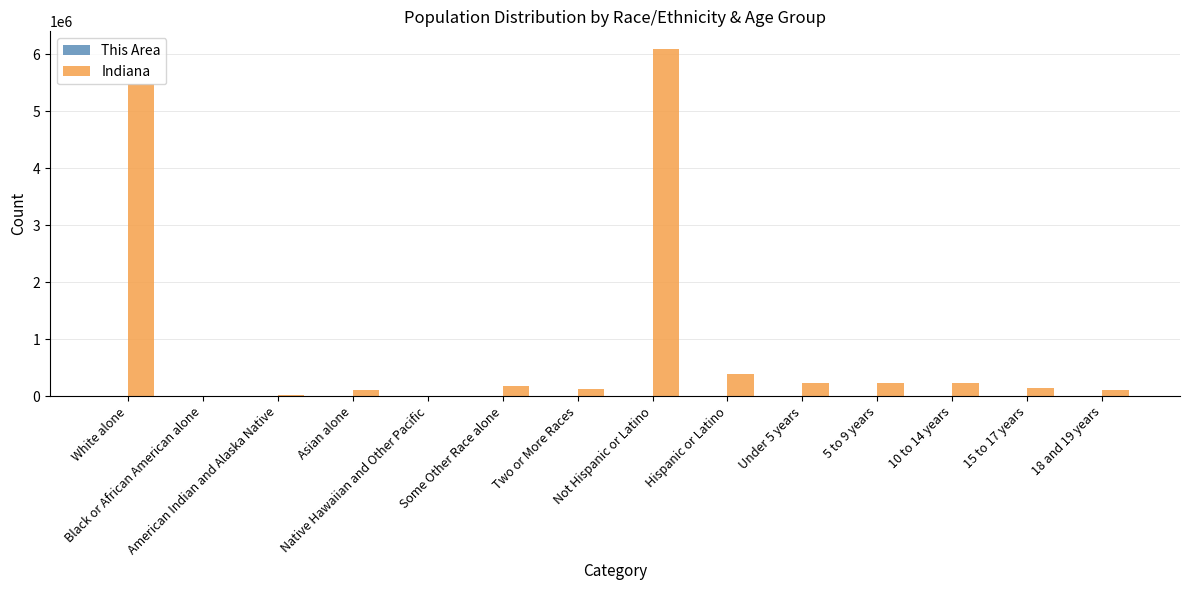

What is the maximum value for Indiana?

6094095